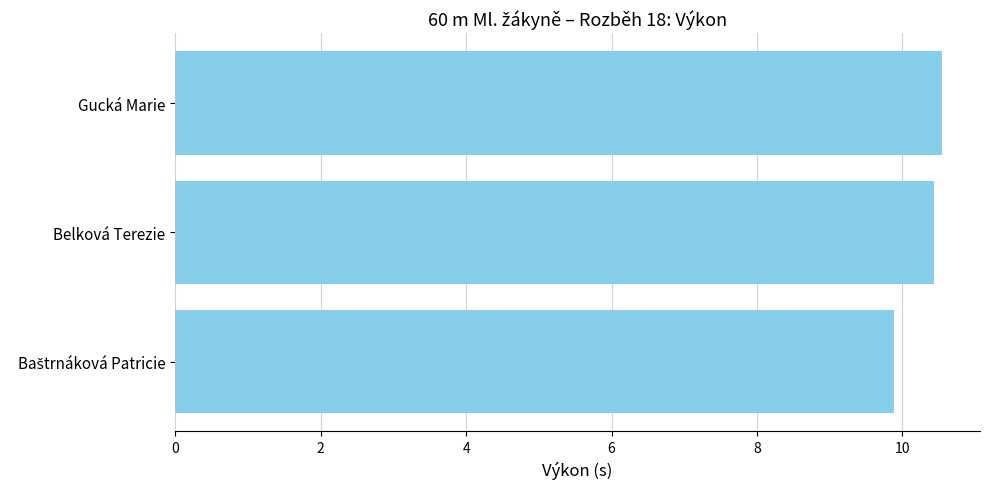

What is the minimum value shown in the chart?

9.9